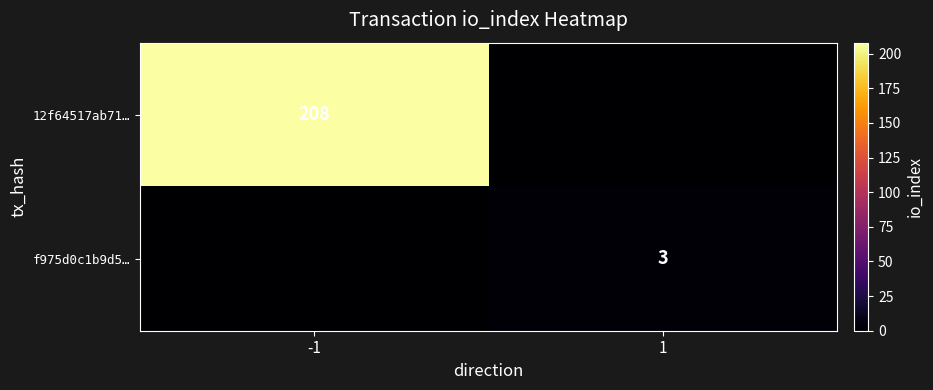

Between 1 and -1, which is larger?

-1